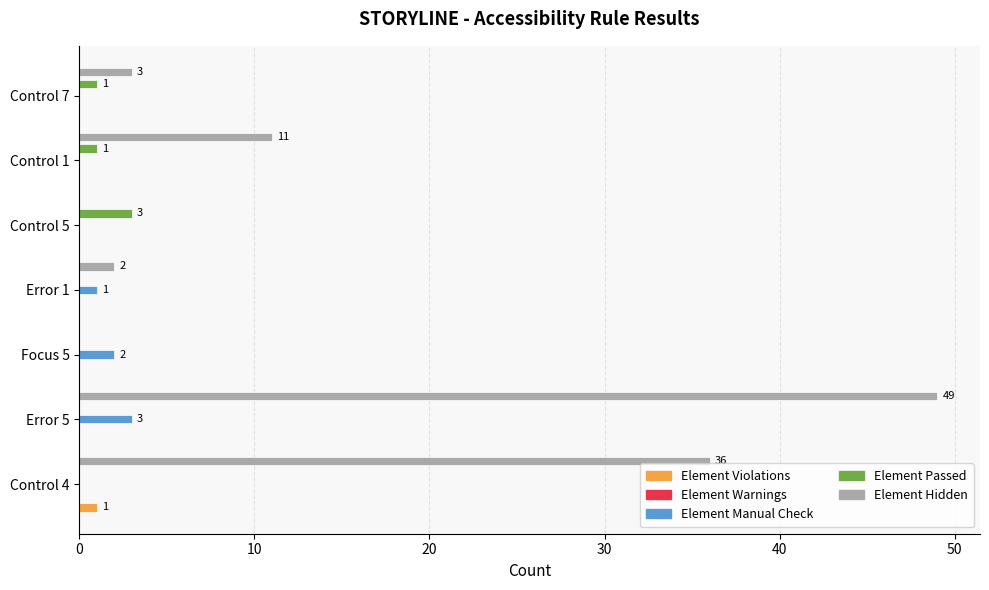

Which series has the largest total across all categories?

Element Hidden